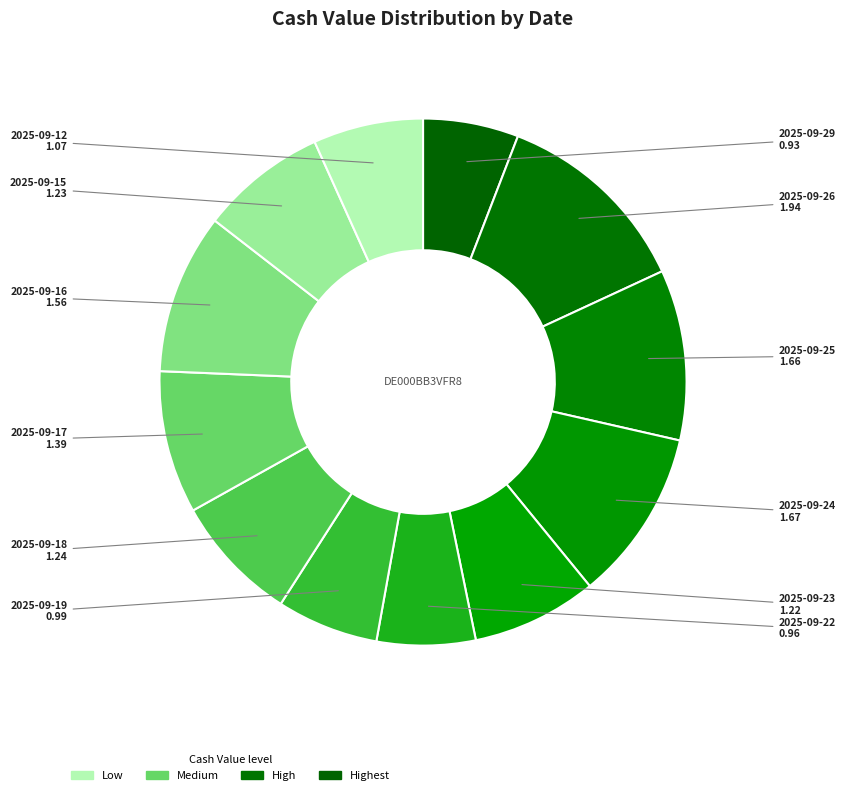

How many segments does this pie chart have?

12